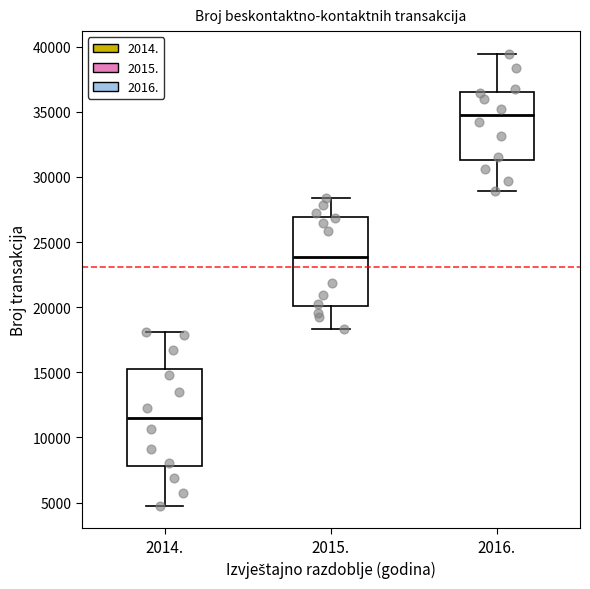

Comparing the boxes themselves (not the whiskers), which one is the tallest?

2014.